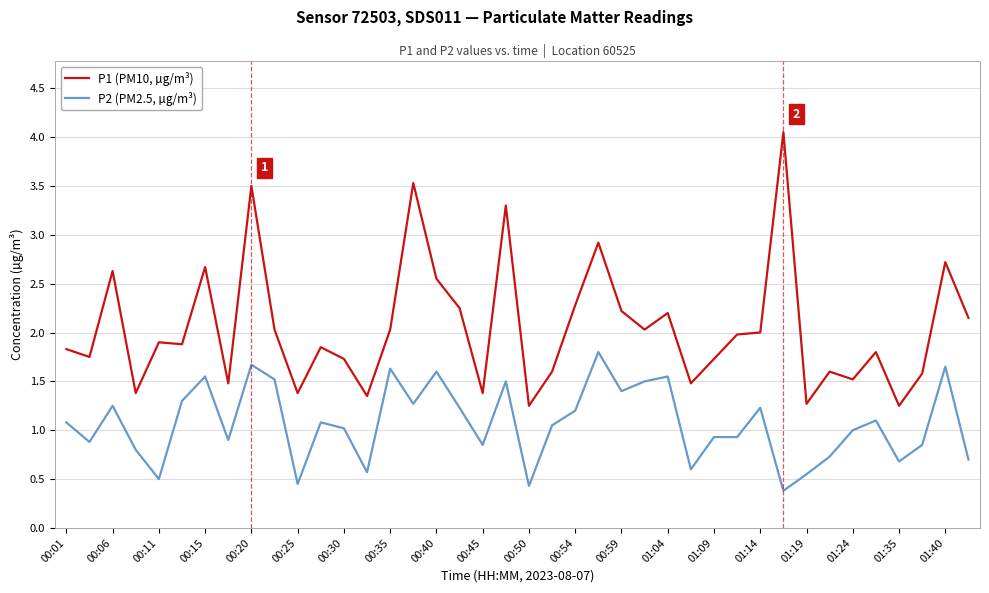

True or false: P2 (PM2.5, µg/m³) and P1 (PM10, µg/m³) cross at least once.

False